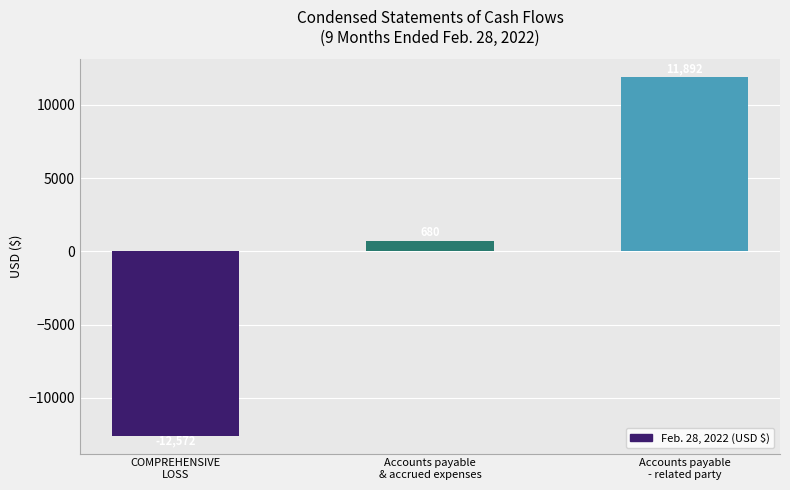

What is the change in value from Accounts payable
& accrued expenses to Accounts payable
- related party?

+11212